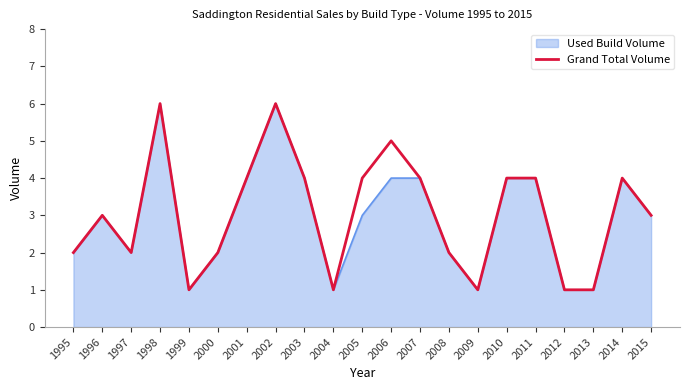

True or false: Used Build Volume has a value of 5 at 1996.

False